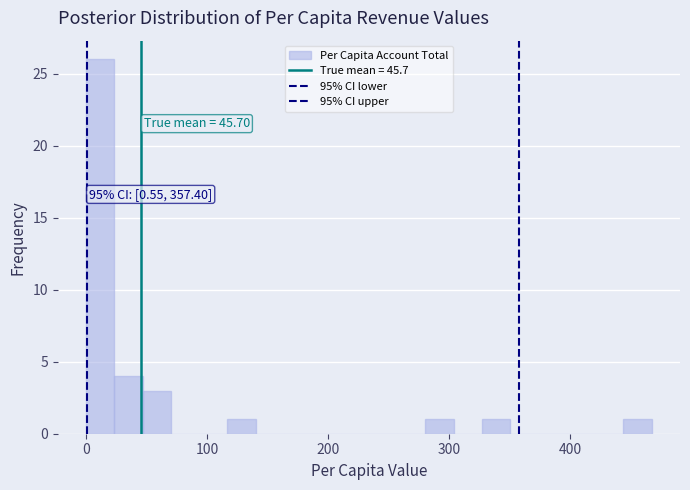

Around what value on the x-axis is the tallest bar? Give the approximate position of its centre, as read against the axis.

10